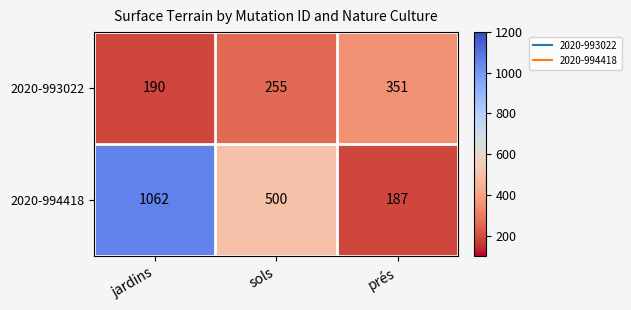

Which category has the highest value in the 2020-993022 series?

prés